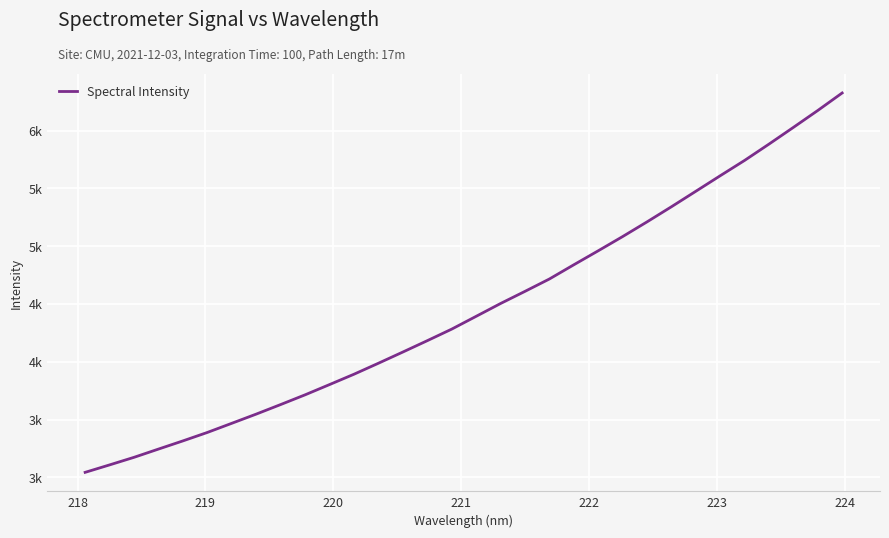

Does the chart display data point markers on the line(s)?

No